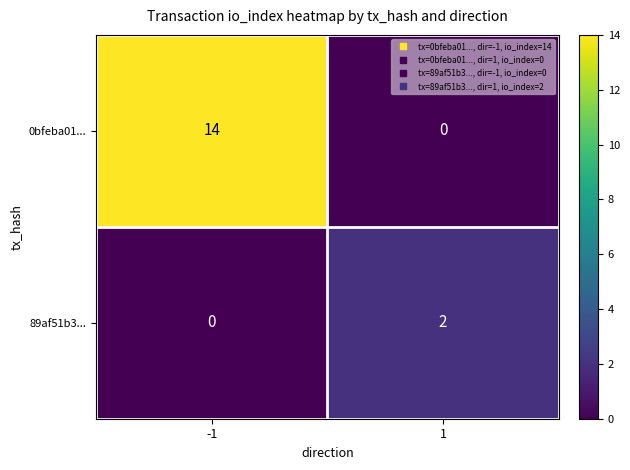

At -1, list the series in order from largest to smallest.

0bfeba01..., 89af51b3...